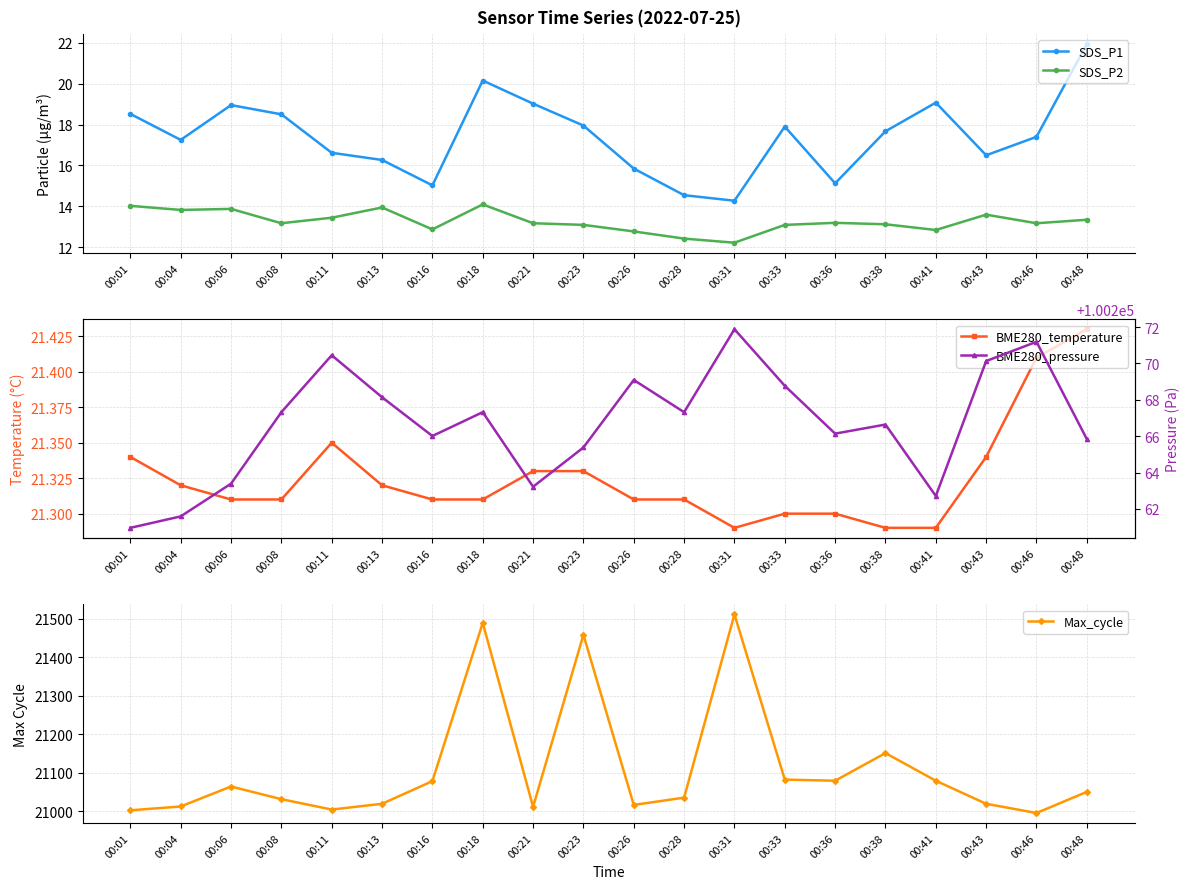

What value does the SDS_P2 series have at 00:06?

13.9